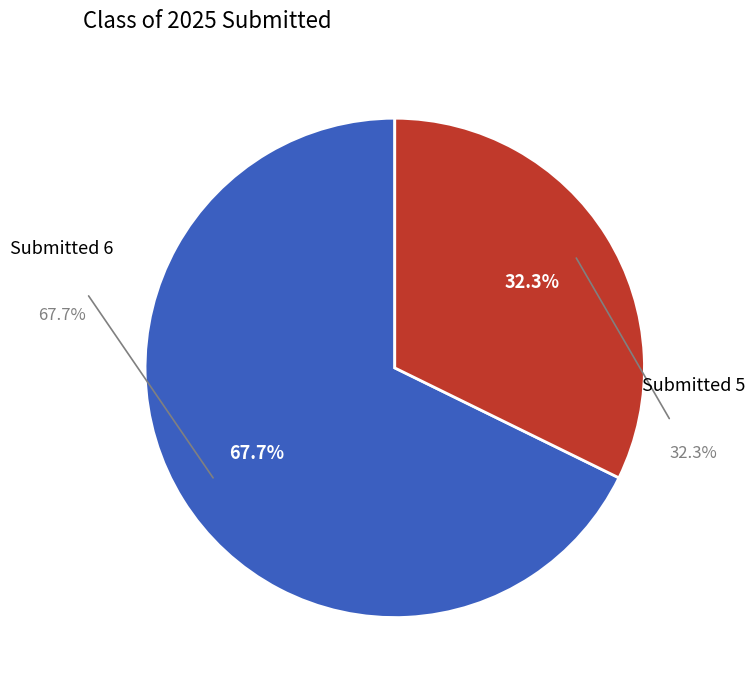

The 05/02/2025 slice represents 19% of the pie. True or false?

False